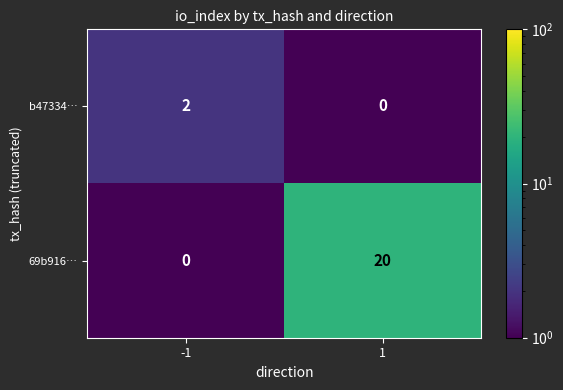

What is the greatest value displayed?

20